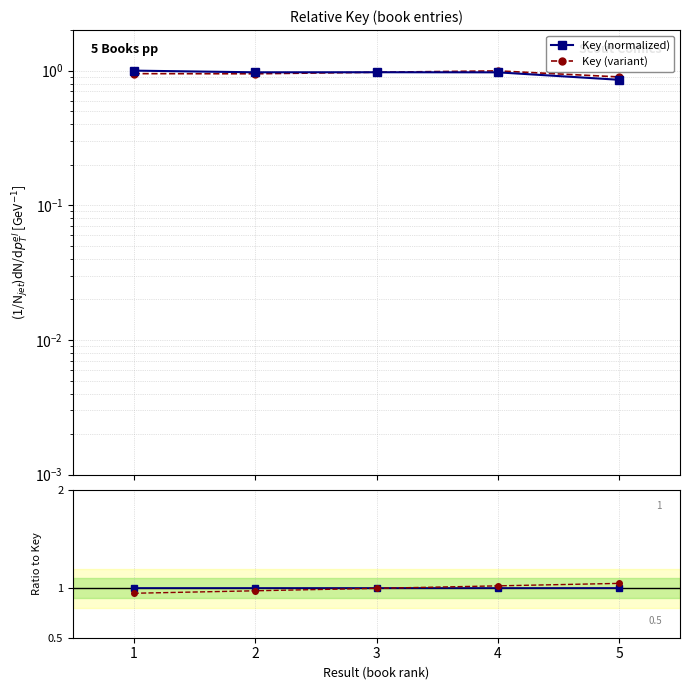

At how many categories does at least one series exceed 1?

2